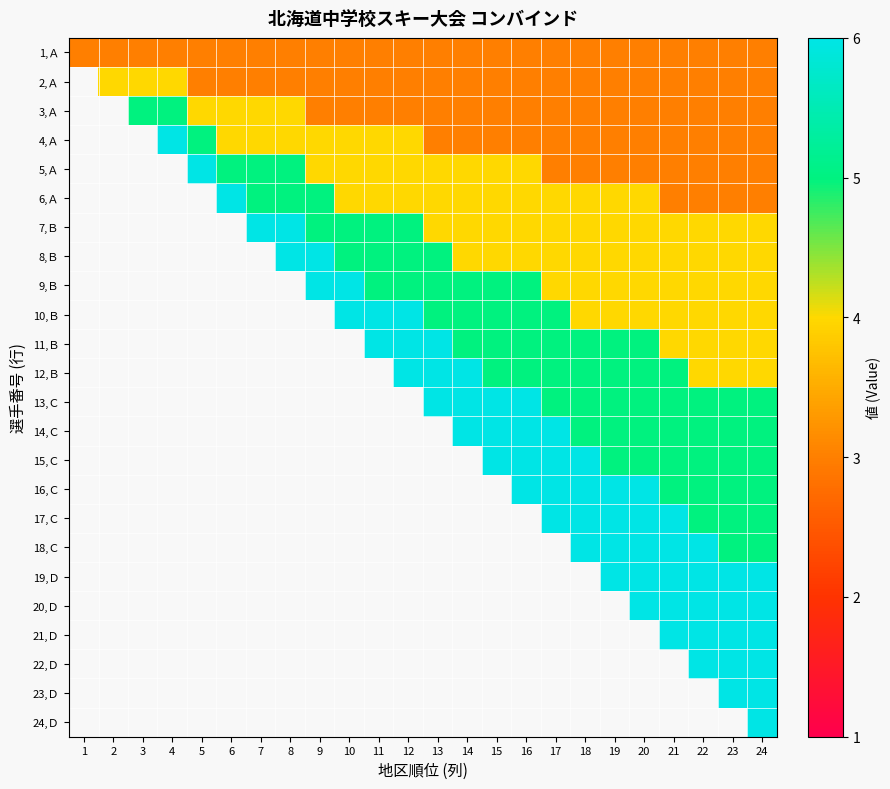

Is the value of 11,Ｂ at 2 greater than the value of 15,Ｃ at 23?

No